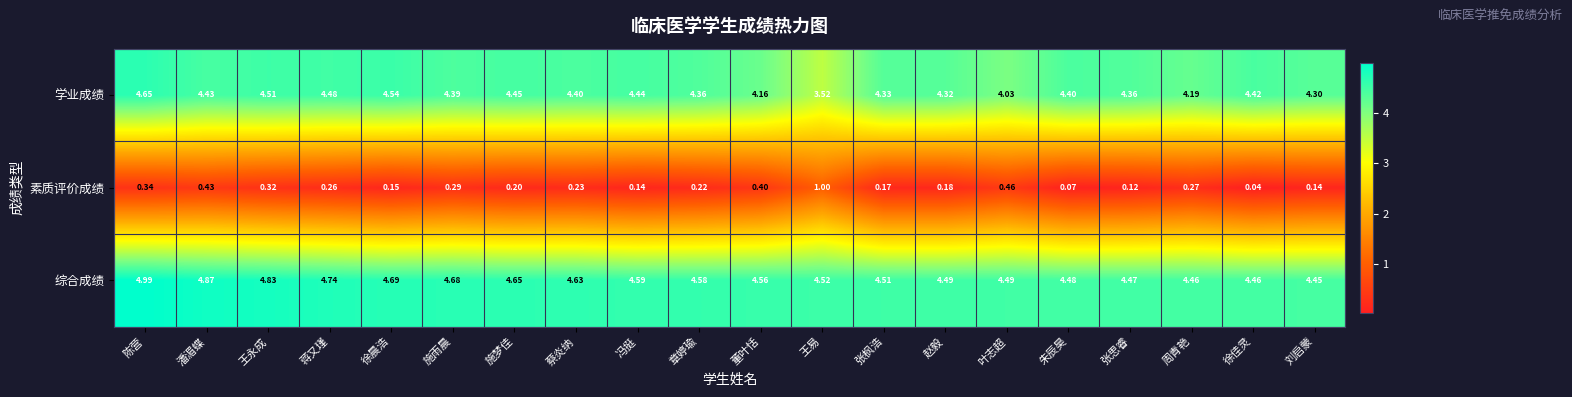

Is the value of 综合成绩 at 施梦佳 greater than the value of 素质评价成绩 at 王永成?

Yes